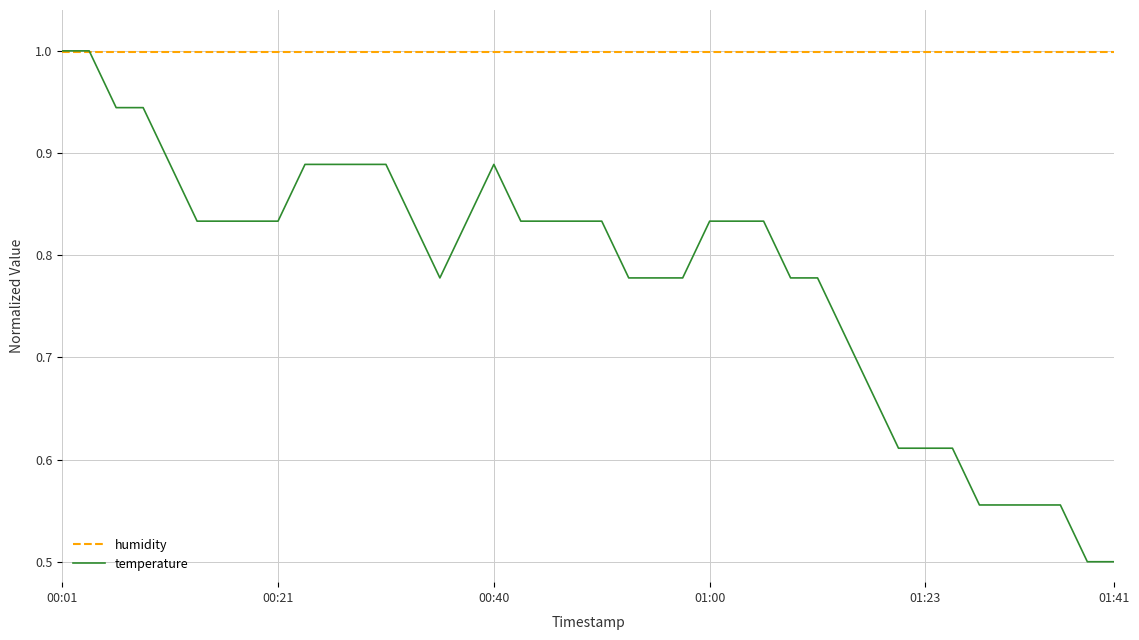

Which series has the largest total across all categories?

humidity